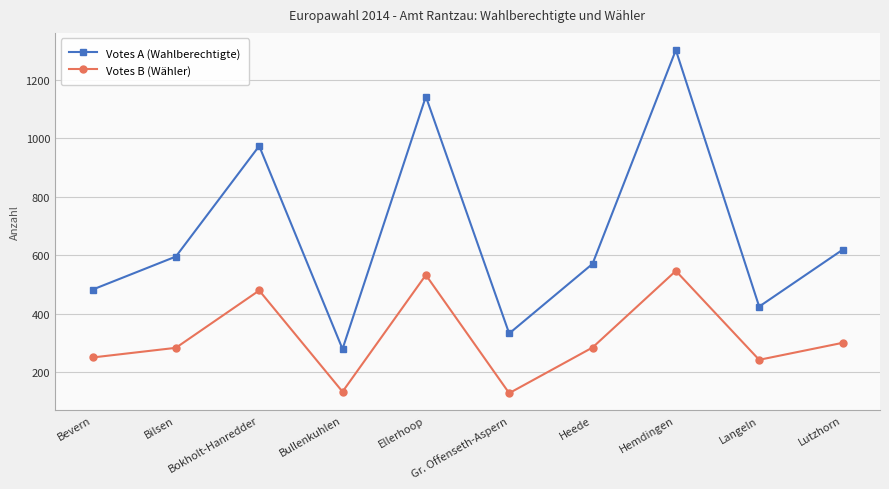

What is the difference between the second highest and minimum values in the Votes A (Wahlberechtigte) series?

863